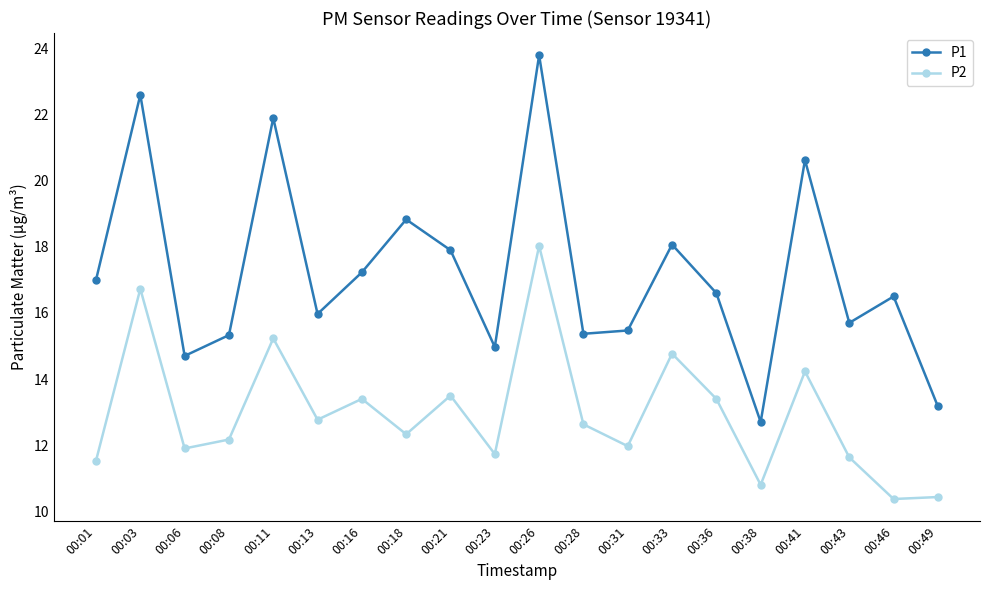

What is the value of the P2 point at the 9th from the left?

13.5